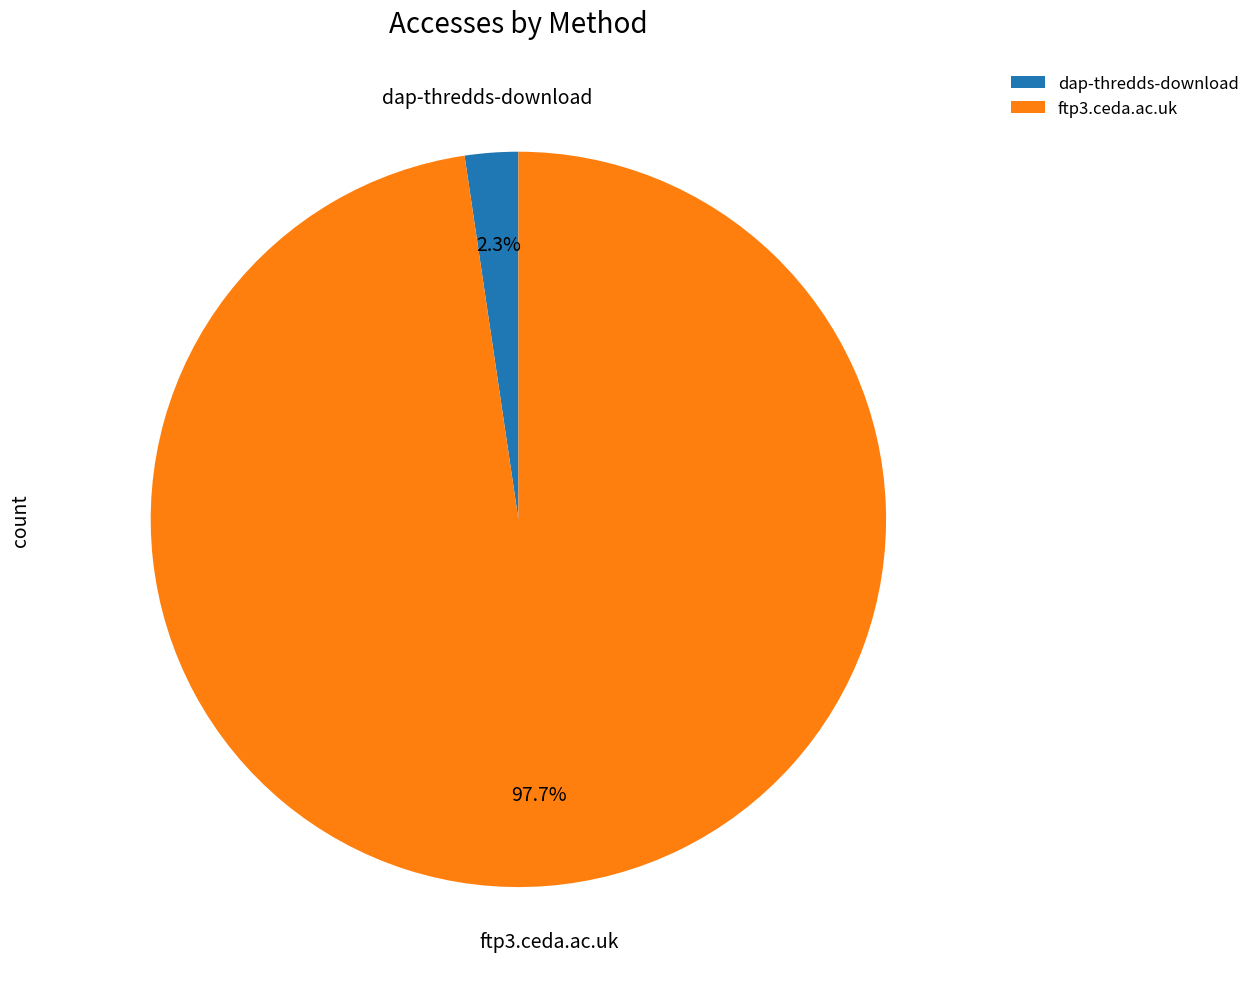

Is it true that ftp3.ceda.ac.uk is 86% of the pie?

False